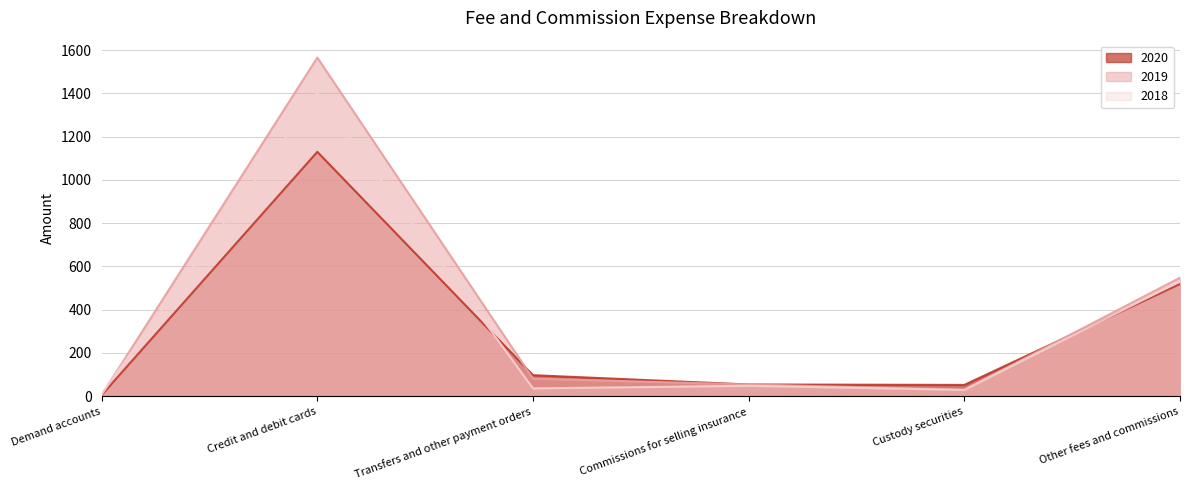

Does the chart display data point markers on the line(s)?

No